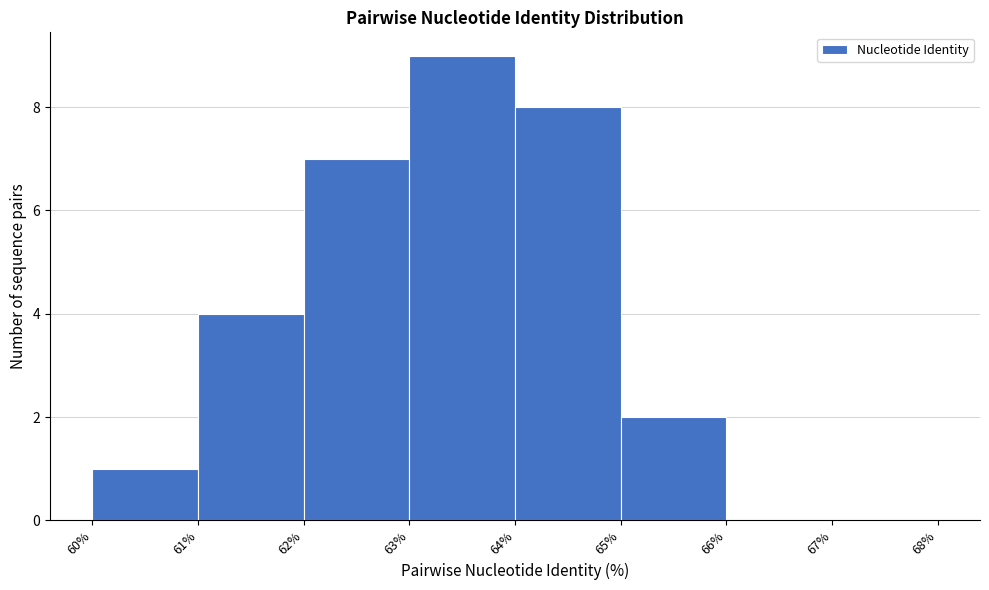

Which range on the x-axis has the tallest bar?

63% to 64%